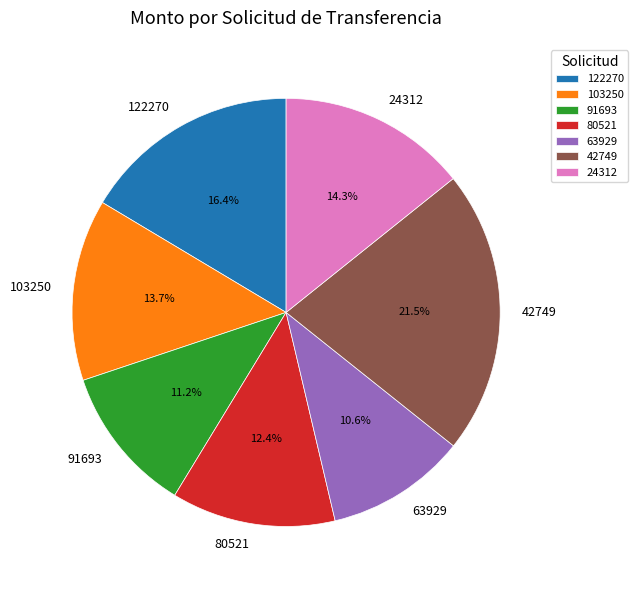

Which slice is the smallest?

63929